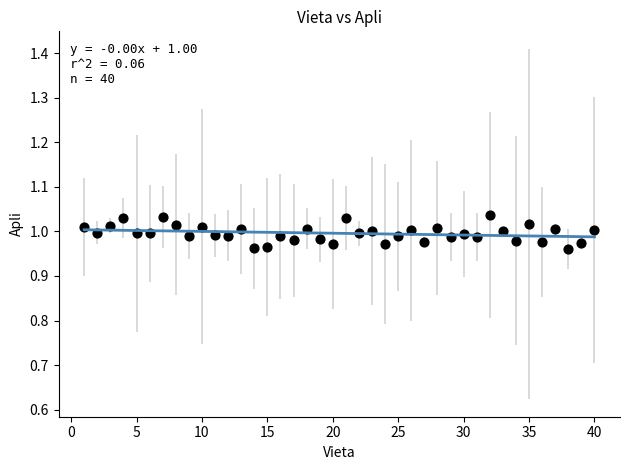

What is the range of X values (max minus min)?

39.0